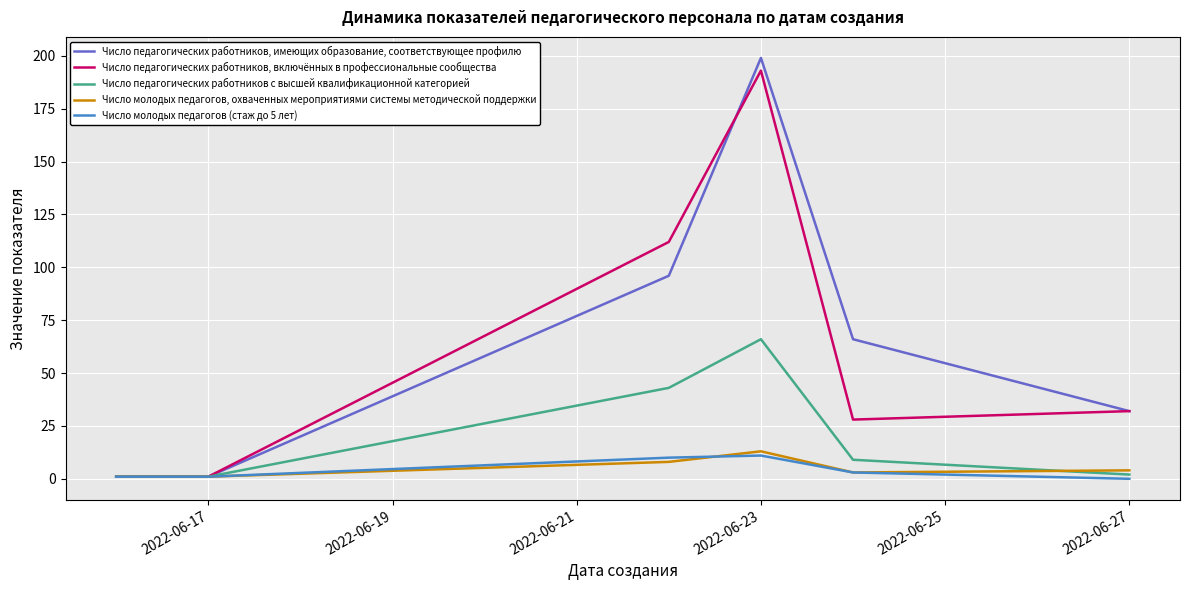

What is the highest value of the Число молодых педагогов, охваченных мероприятиями системы методической поддержки series?

13